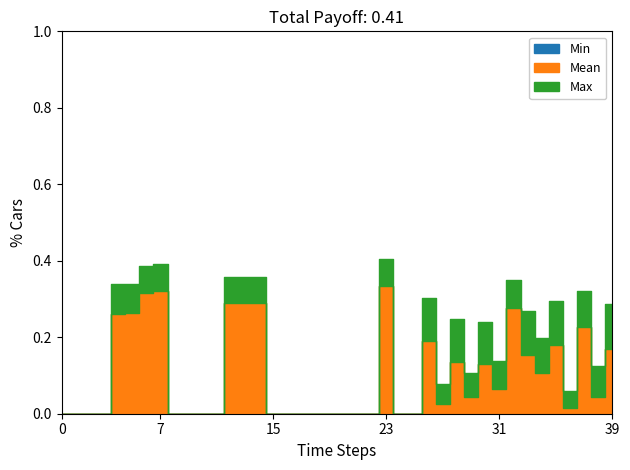

At which category does the chart reach its minimum across all series?

1